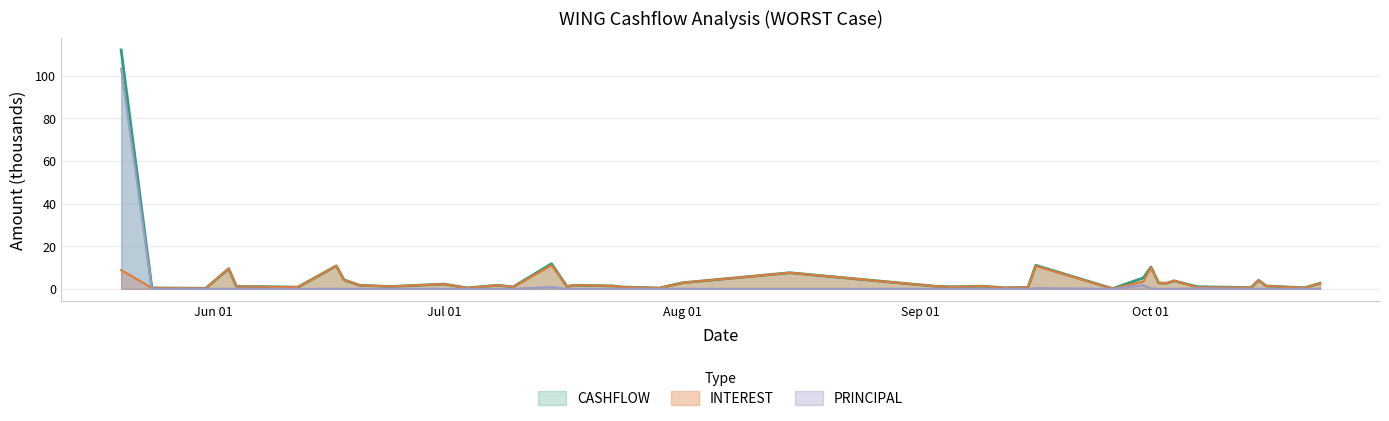

What is the label of the 29th point from the right?

2024-07-04